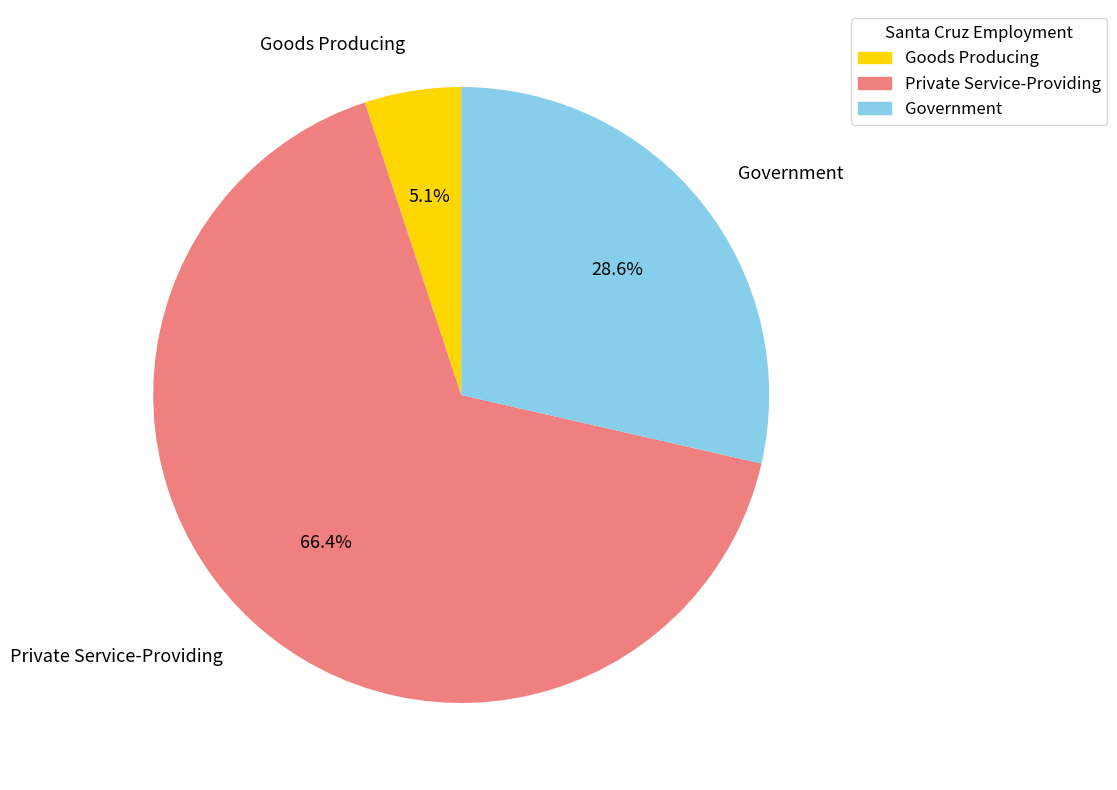

Between Private Service-Providing and Goods Producing, which is larger?

Private Service-Providing